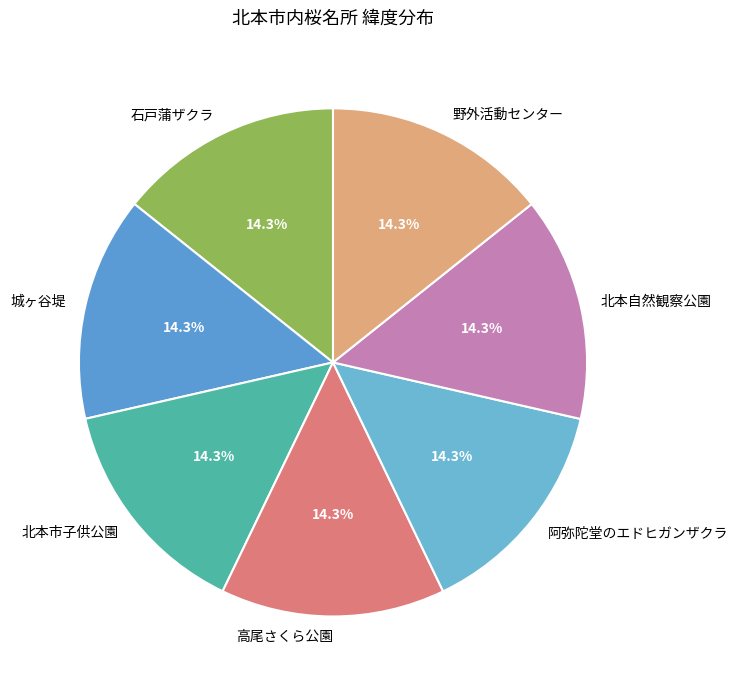

To the nearest percent, what is the combined percentage of 野外活動センター and 高尾さくら公園?

29%